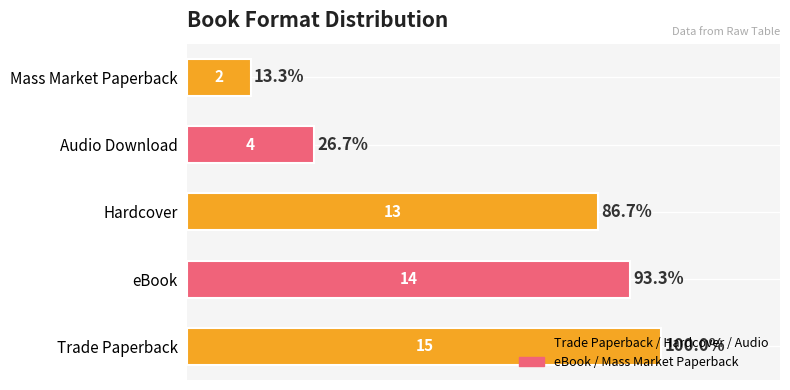

Where is the data nearest to the value 8?

Audio Download